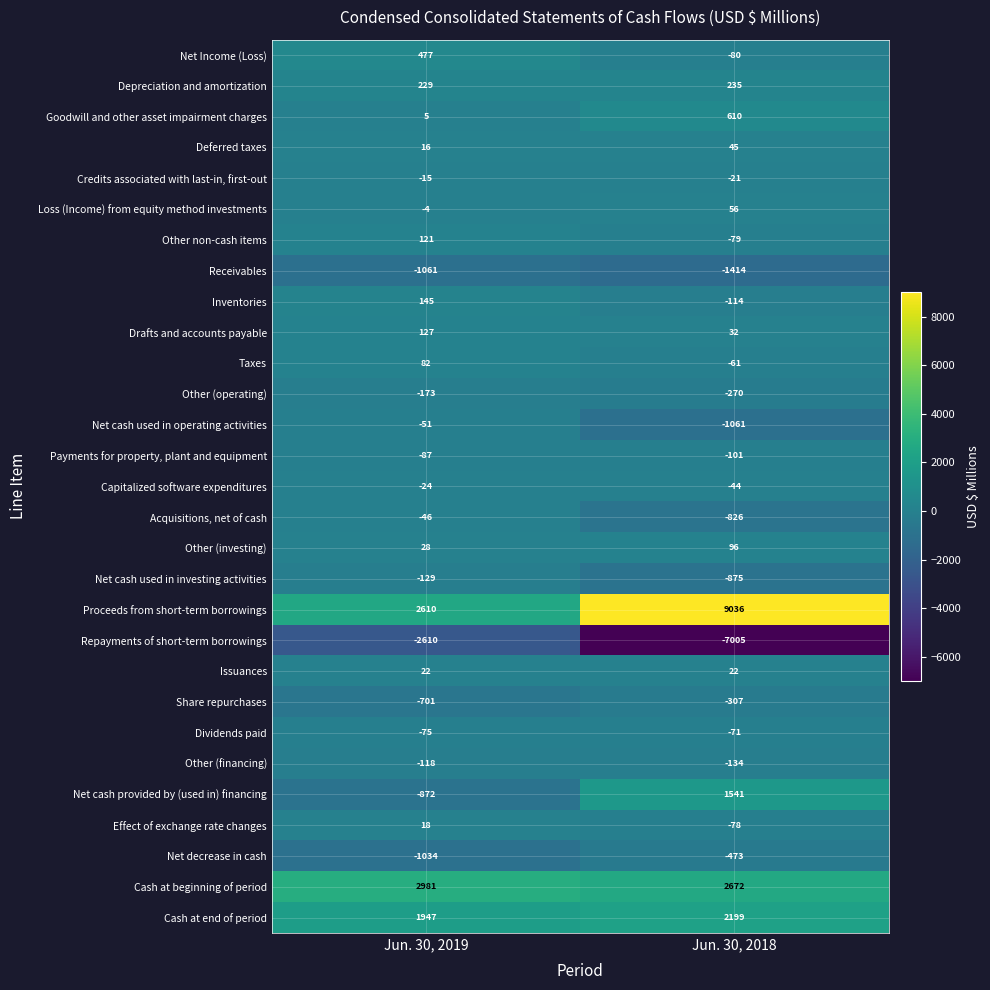

At which category is the sum across all series the highest?

Jun. 30, 2018